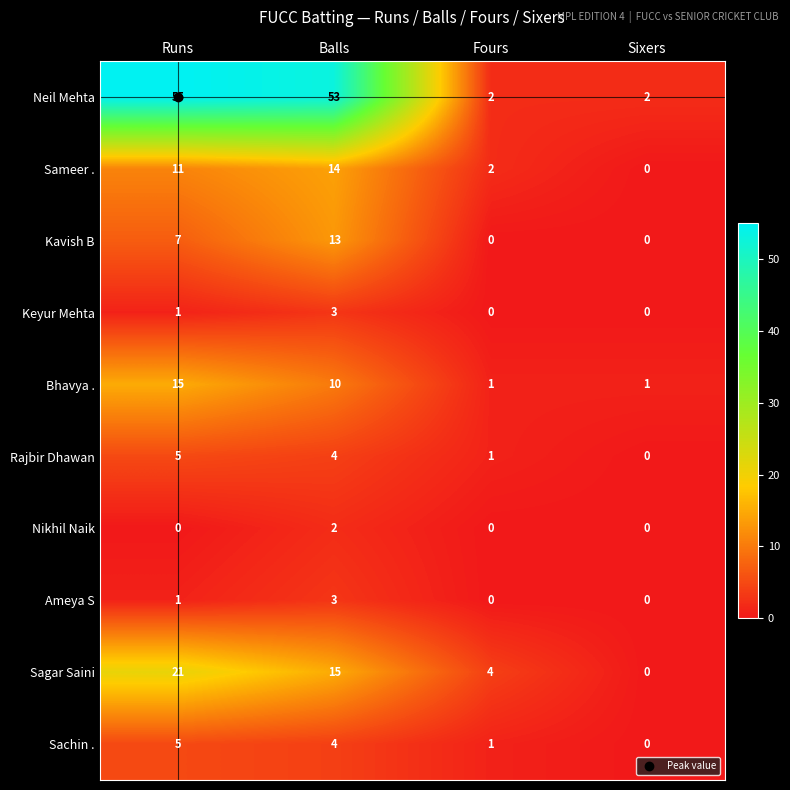

At which label does Nikhil Naik reach its peak?

Balls